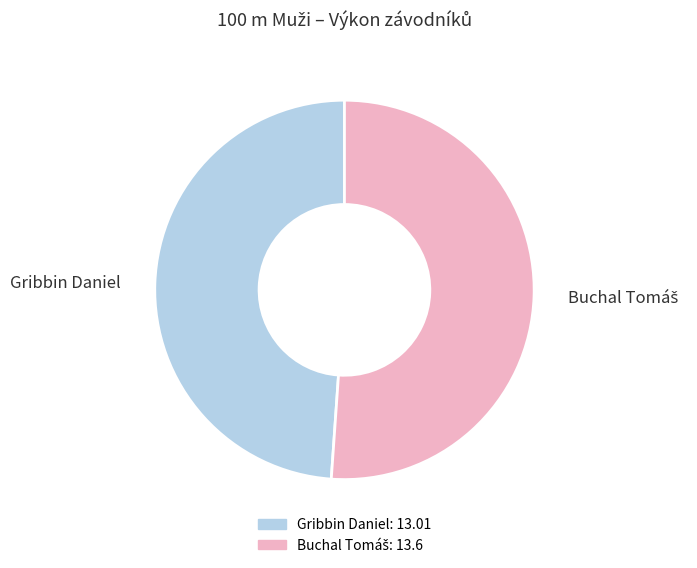

Is it true that Gribbin Daniel is 49% of the pie?

True